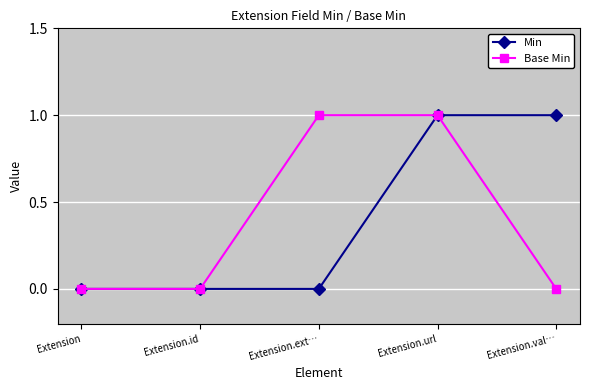

What is the sum of all Min values?

2